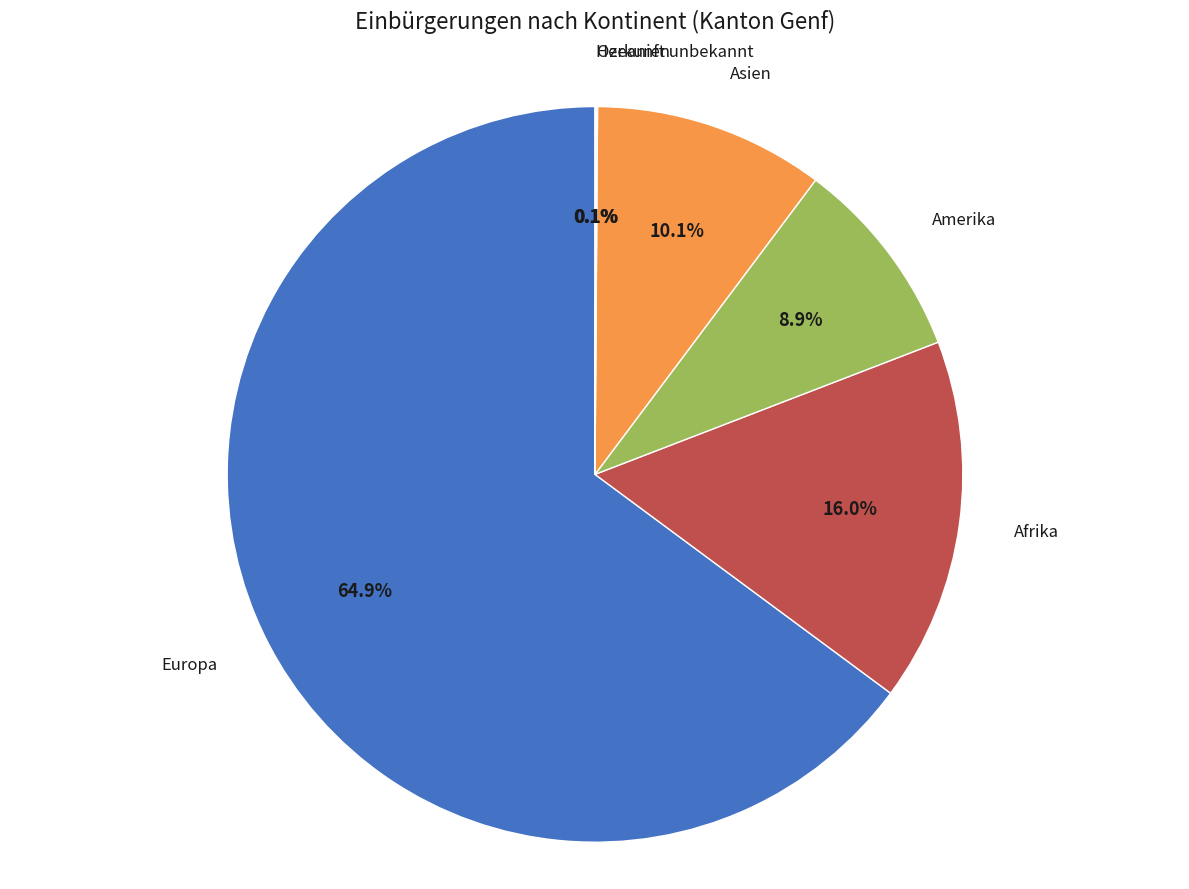

Is there a majority slice in this chart?

Yes